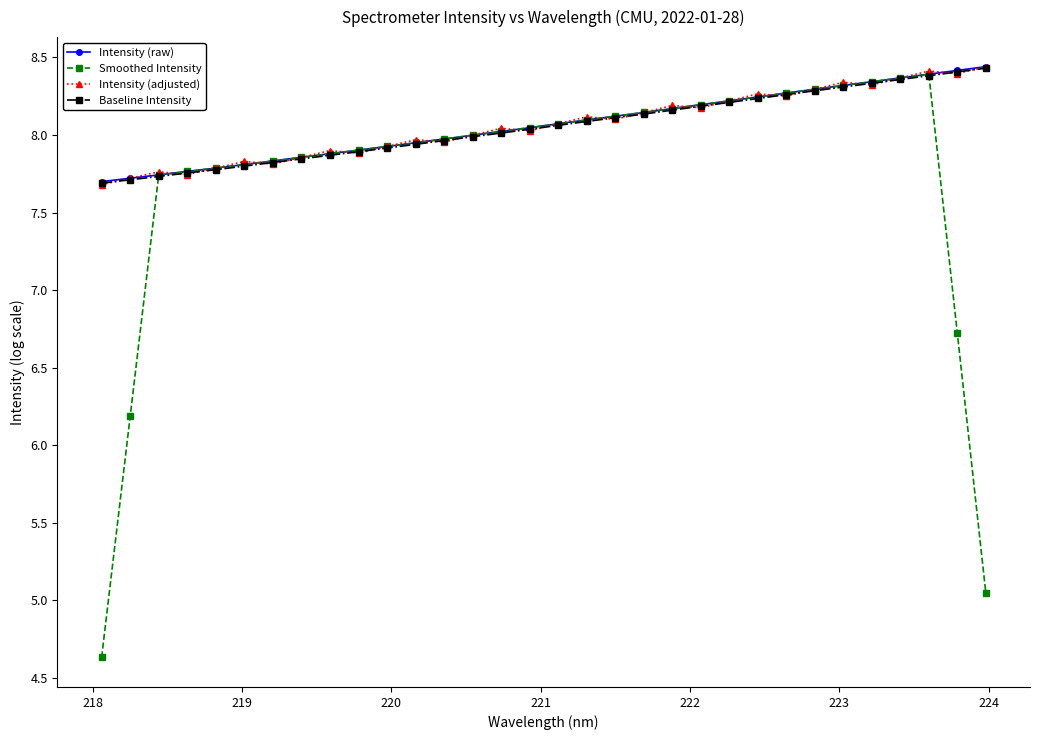

What is the value of the Intensity (raw) point at the 30th from the left?

8.4